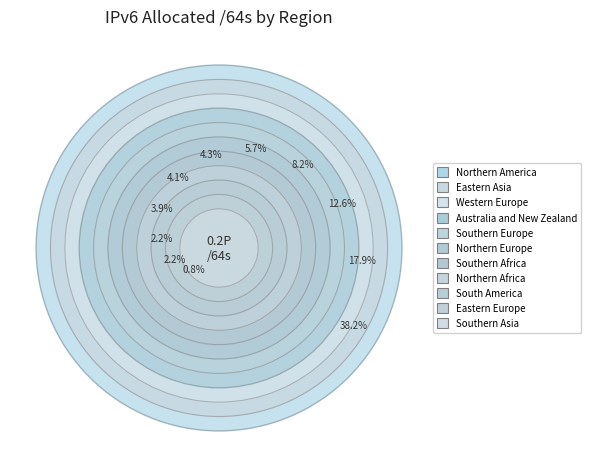

Which slice is the largest?

Northern America